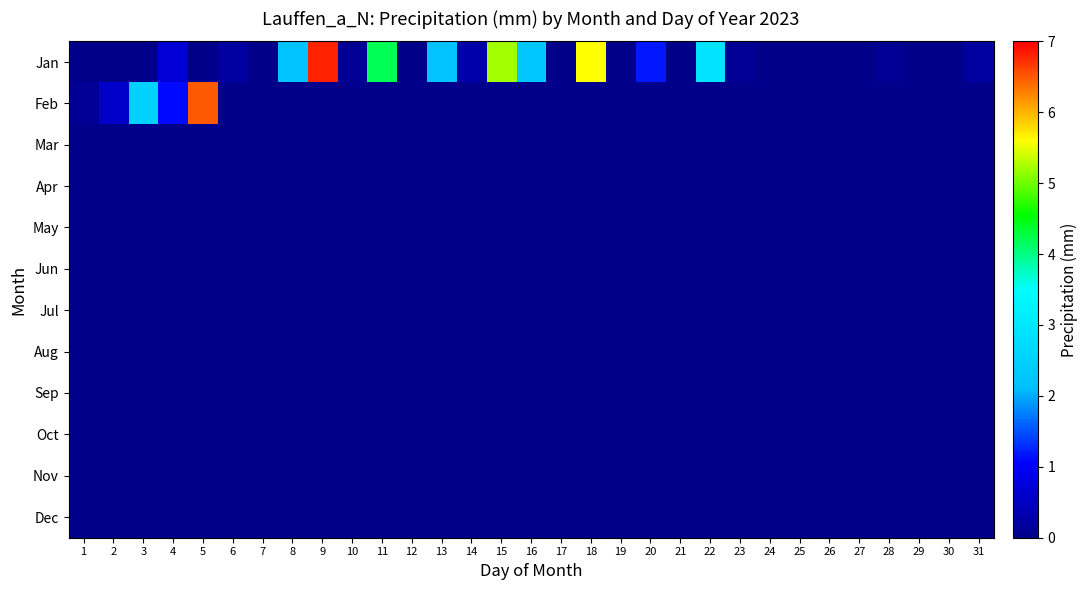

At how many categories does at least one series exceed 0?

20